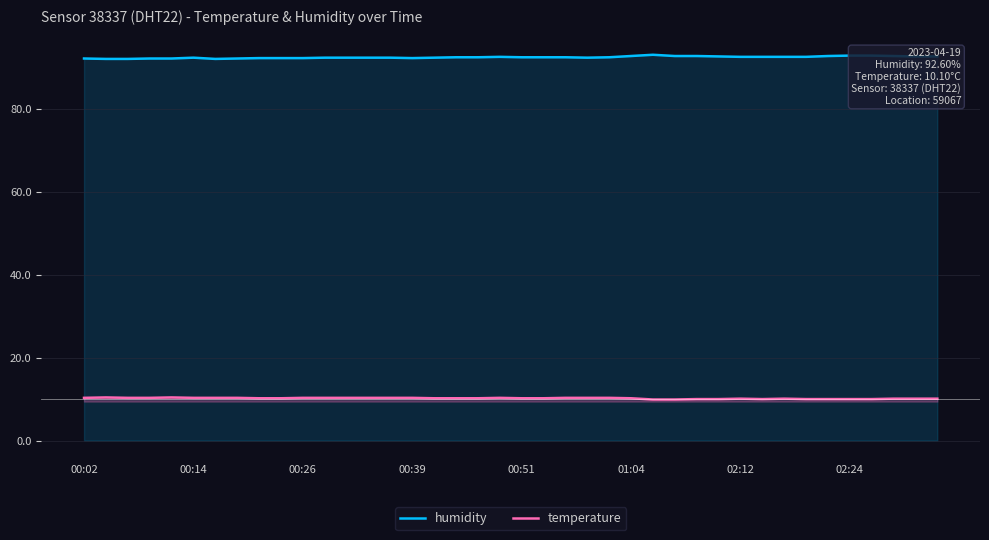

Rank the series by their average value, from lowest to highest.

temperature, humidity